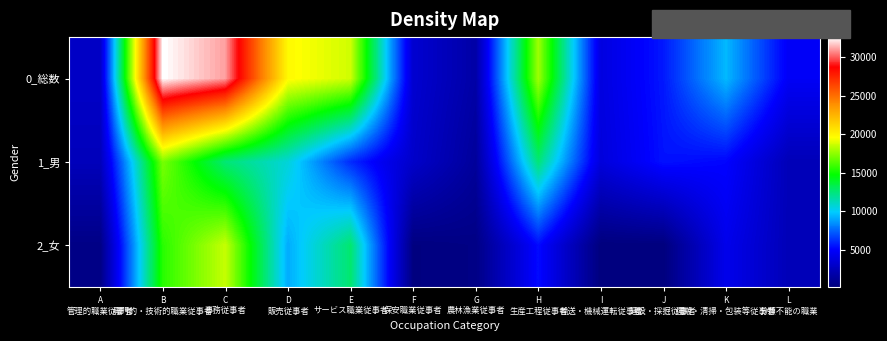

What is the total value across all series at D
販売従事者?

39610